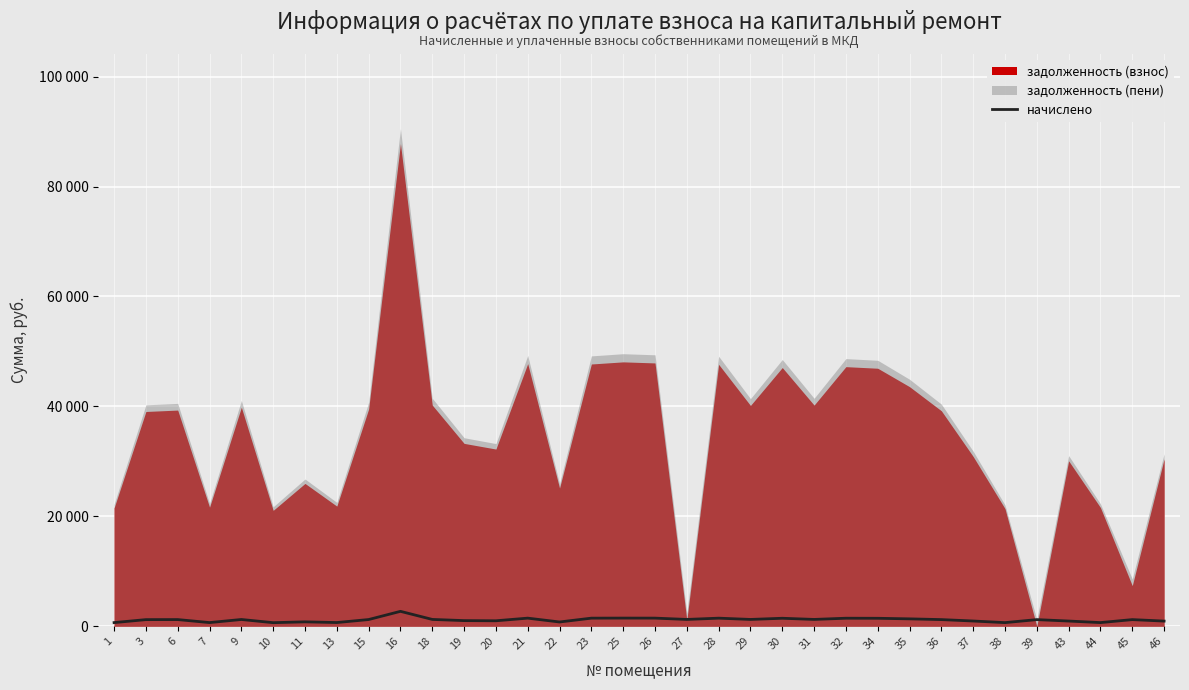

Reading left to right, what are all the values shown in this chart?

665.3	1207.1	1215.1	669.3	1231.0	651.4	802.8	675.3	1221.1	2713.1	1243.0	1027.9	996.0	1476.1	776.9	1474.1	1486.0	1480.0	1241.0	1472.1	1241.0	1454.2	1243.0	1462.1	1450.2	1346.6	1211.1	954.2	661.4	1207.1	948.2	667.3	1209.2	940.2